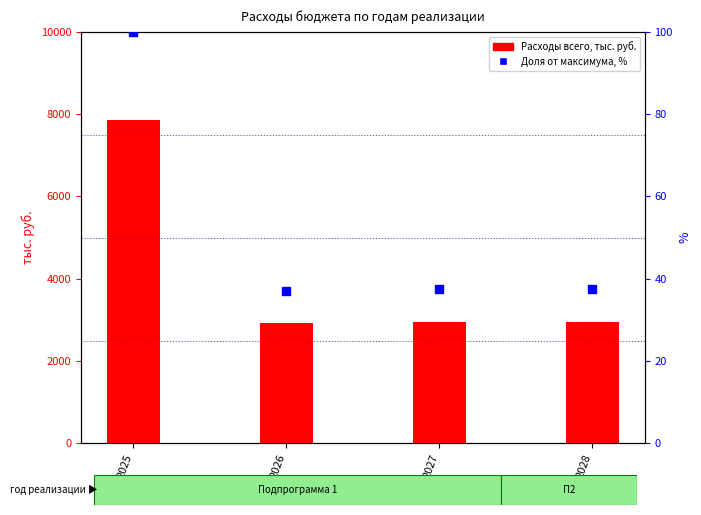

Which series contains the lowest Y value?

Доля от максимума, %